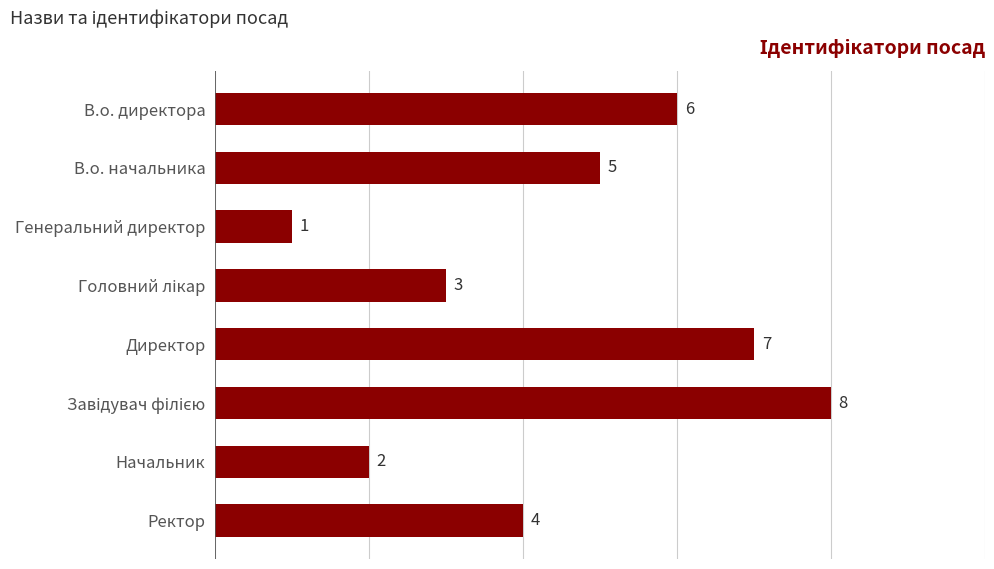

How many data points are less than 5?

4